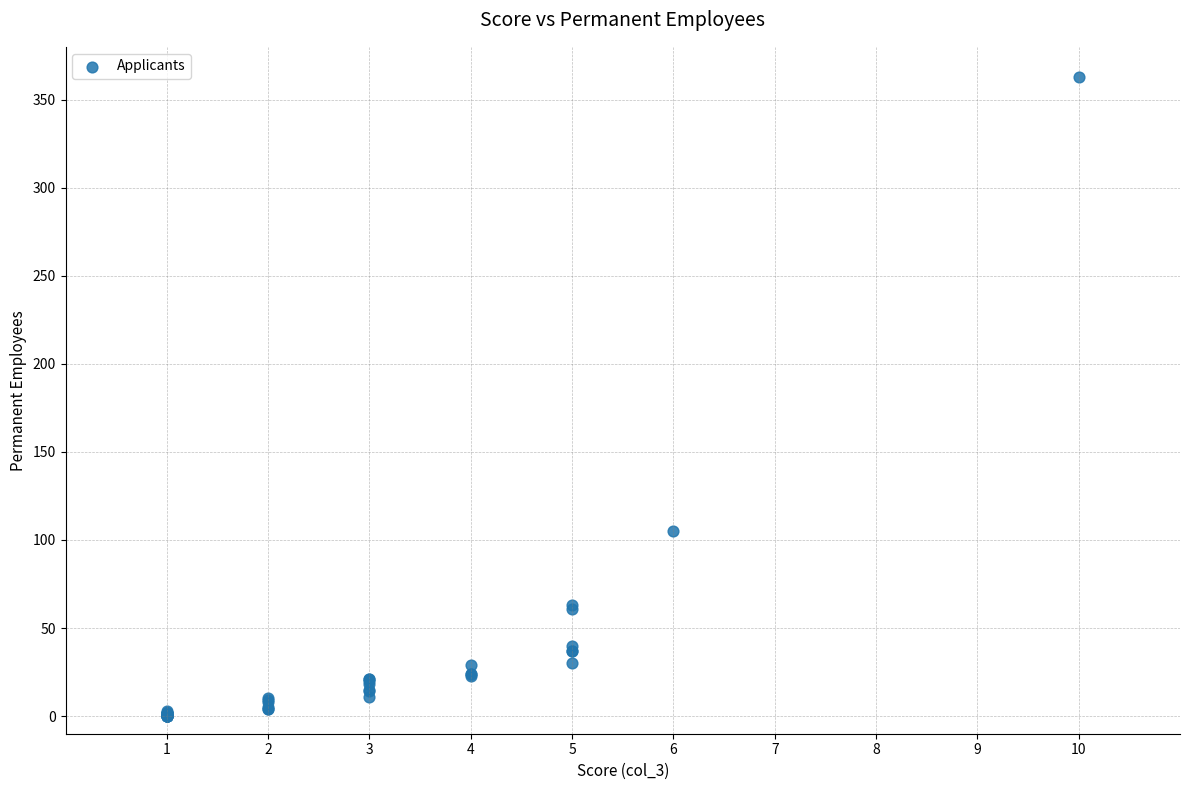

What Y value in the scatter plot is closest to 181?

105